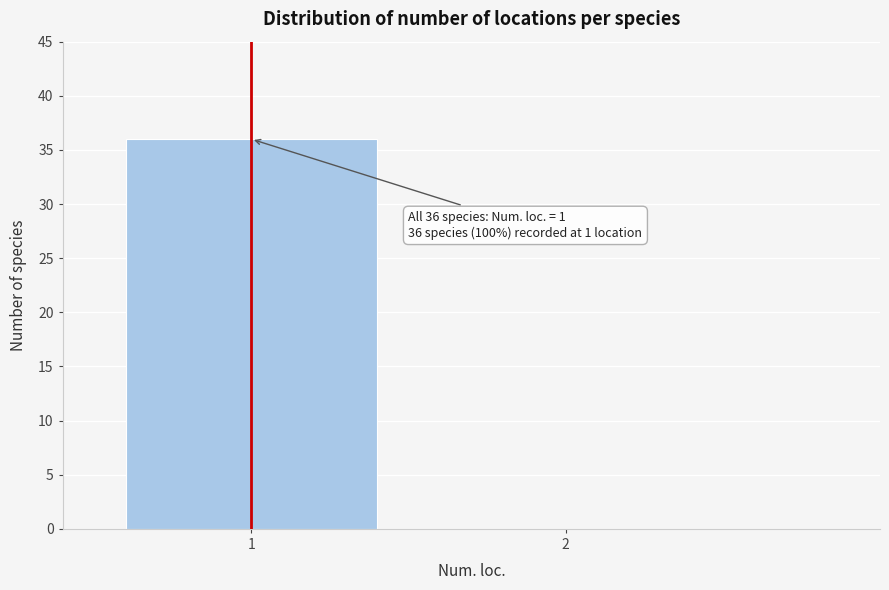

Reading right to left, extract all data points from this chart.

2=0	1=36